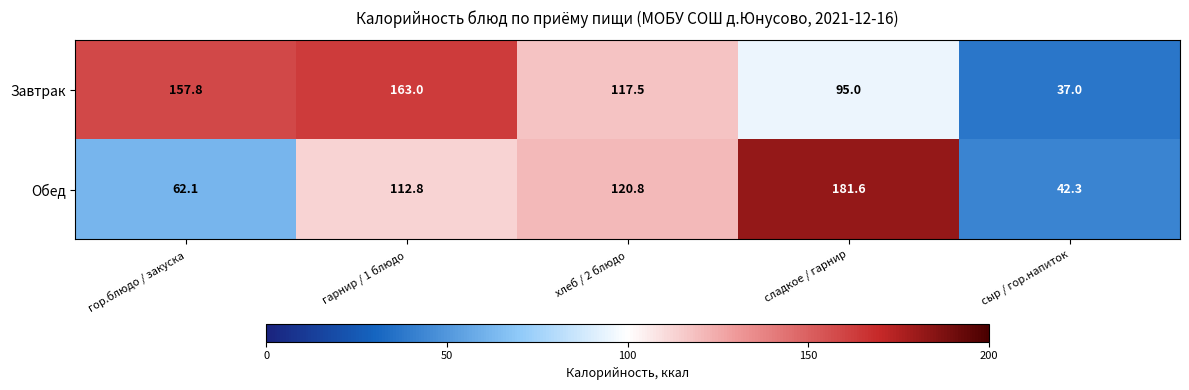

What is the sum of all Завтрак values?

570.3